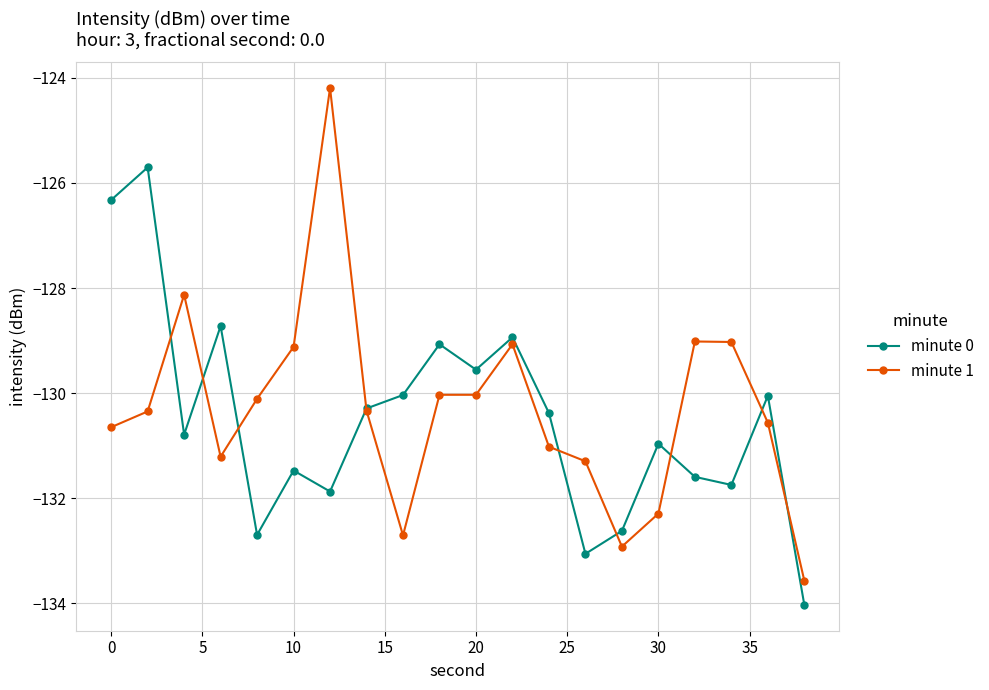

After their last crossing, which series has the higher values: minute 0 or minute 1?

minute 1